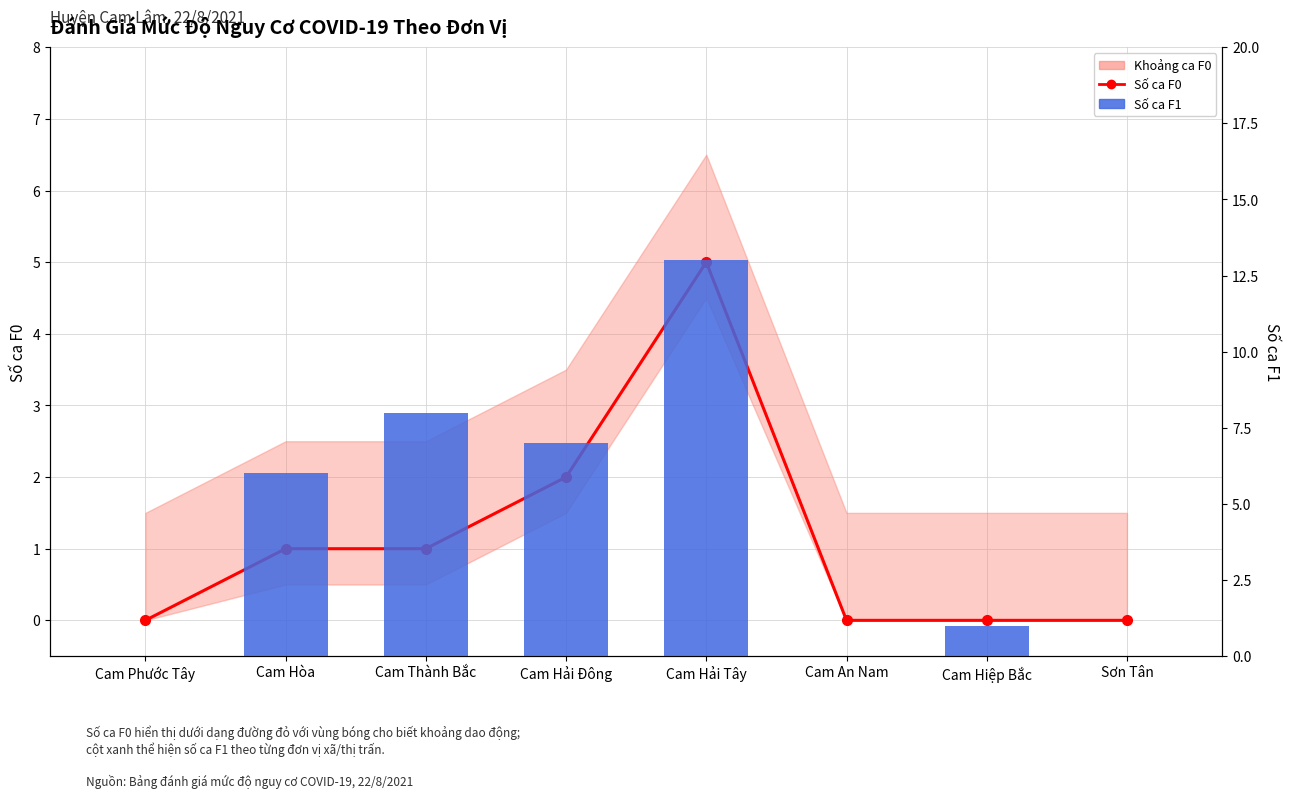

How many data points in Số ca F1 are above 6?

3